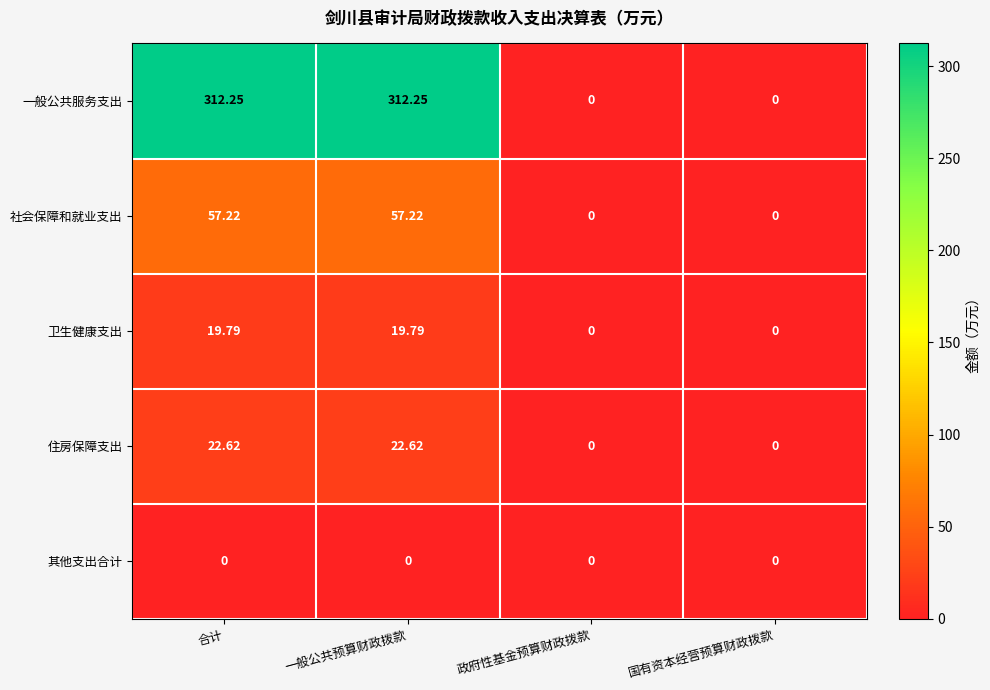

At which label does 住房保障支出 first exceed 22?

合计